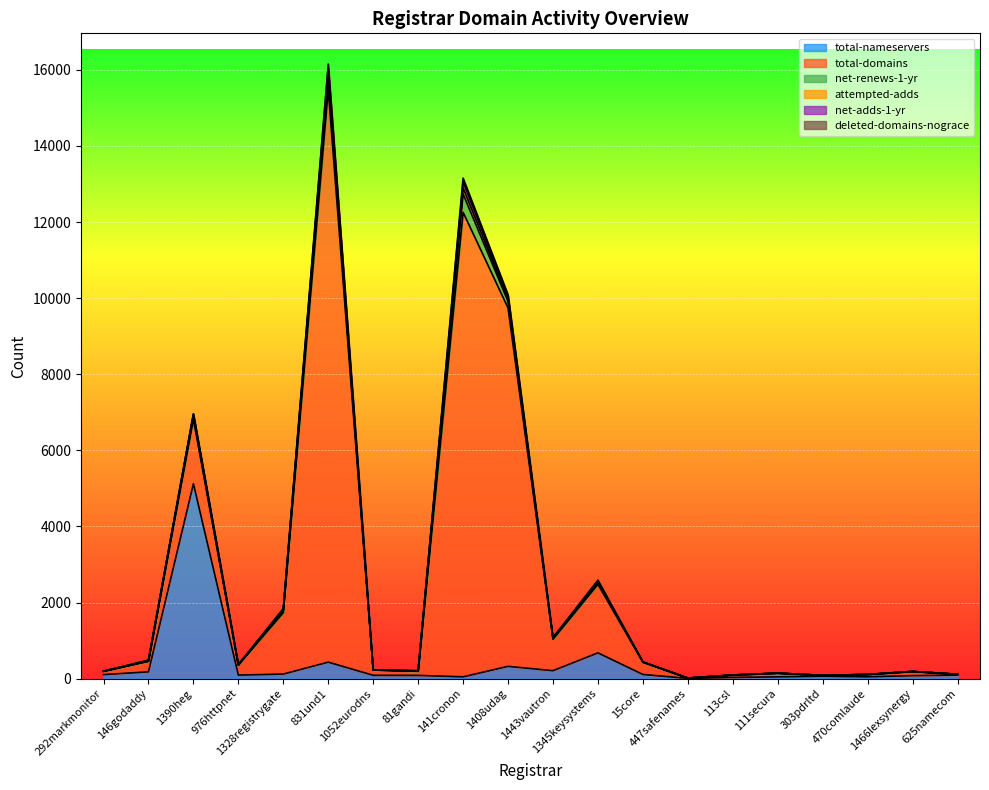

How many values in the net-adds-1-yr series are below 4?

10